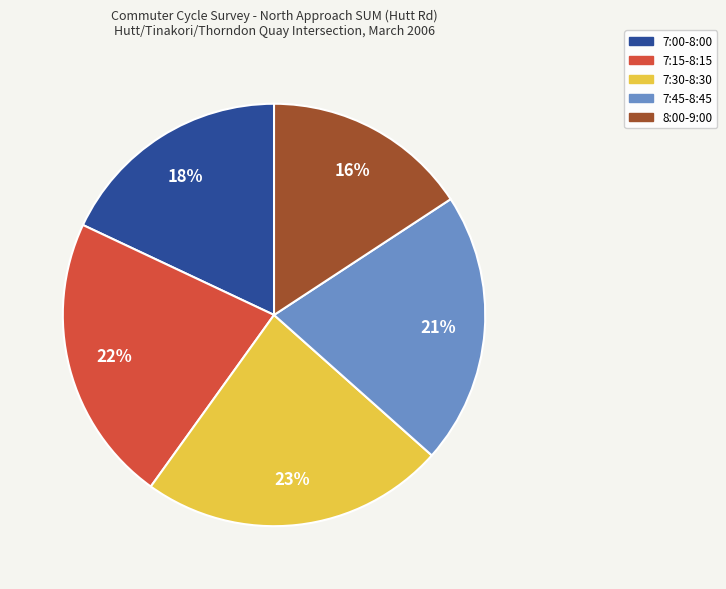

Is the sum of 7:30-8:30 and 7:00-8:00 greater than half?

No